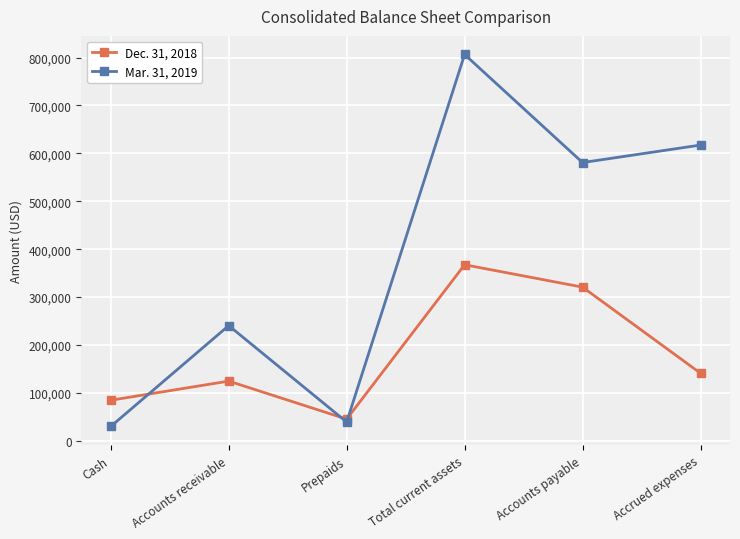

True or false: Mar. 31, 2019 has a value of 806489 at Total current assets.

True